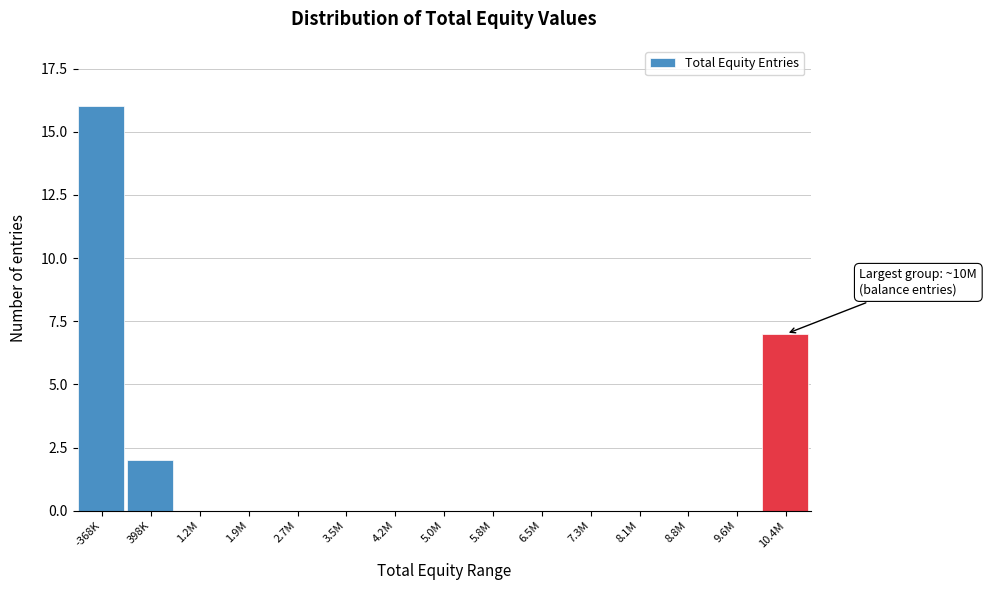

Reading right to left, extract all data points from this chart.

10.4M=7	9.6M=0	8.8M=0	8.1M=0	7.3M=0	6.5M=0	5.8M=0	5.0M=0	4.2M=0	3.5M=0	2.7M=0	1.9M=0	1.2M=0	398K=2	-368K=16